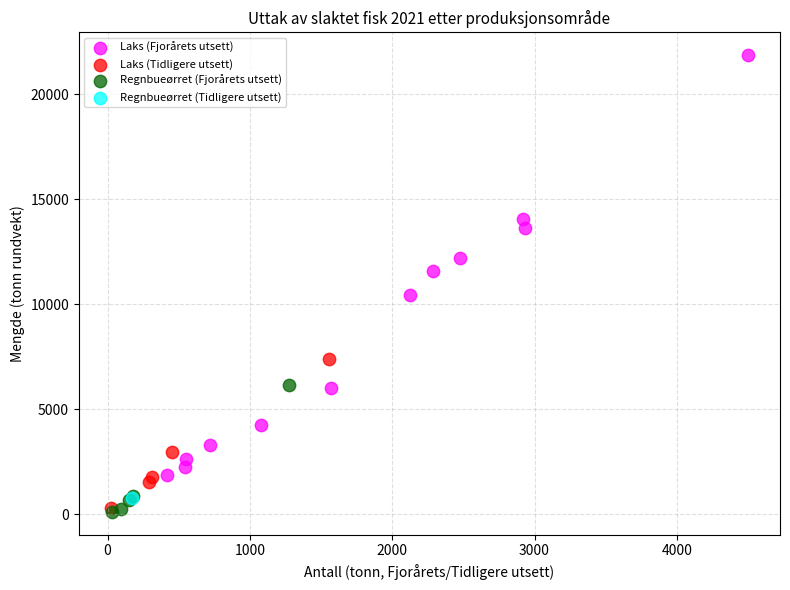

Which series reaches the maximum Y coordinate?

Laks (Fjorårets utsett)